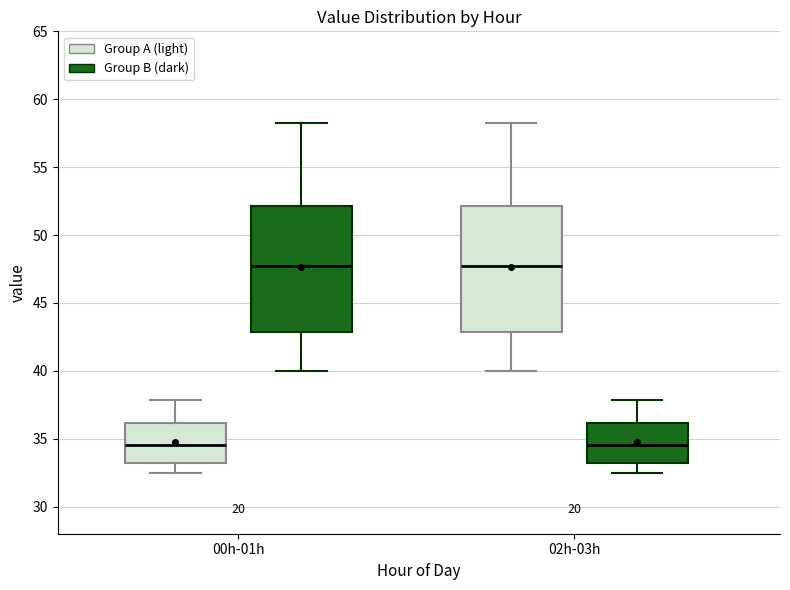

Where does the median line of the box for 00h-01h (Group B (dark)) sit on the y-axis? The values are not printed on the chart, so give them approximately, as read against the axis.

47.5